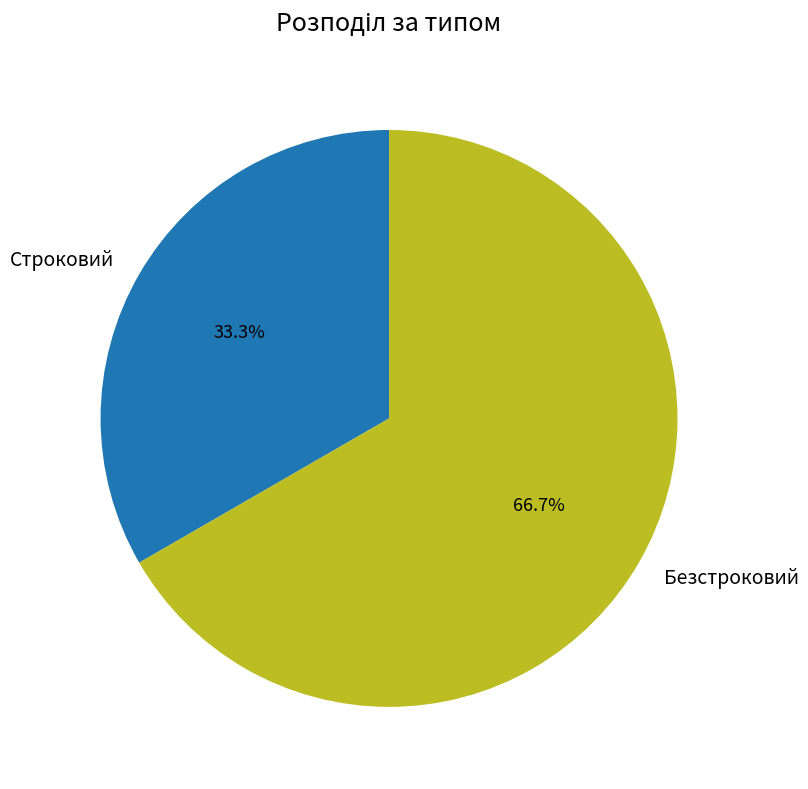

The Безстроковий slice represents 67% of the pie. True or false?

True